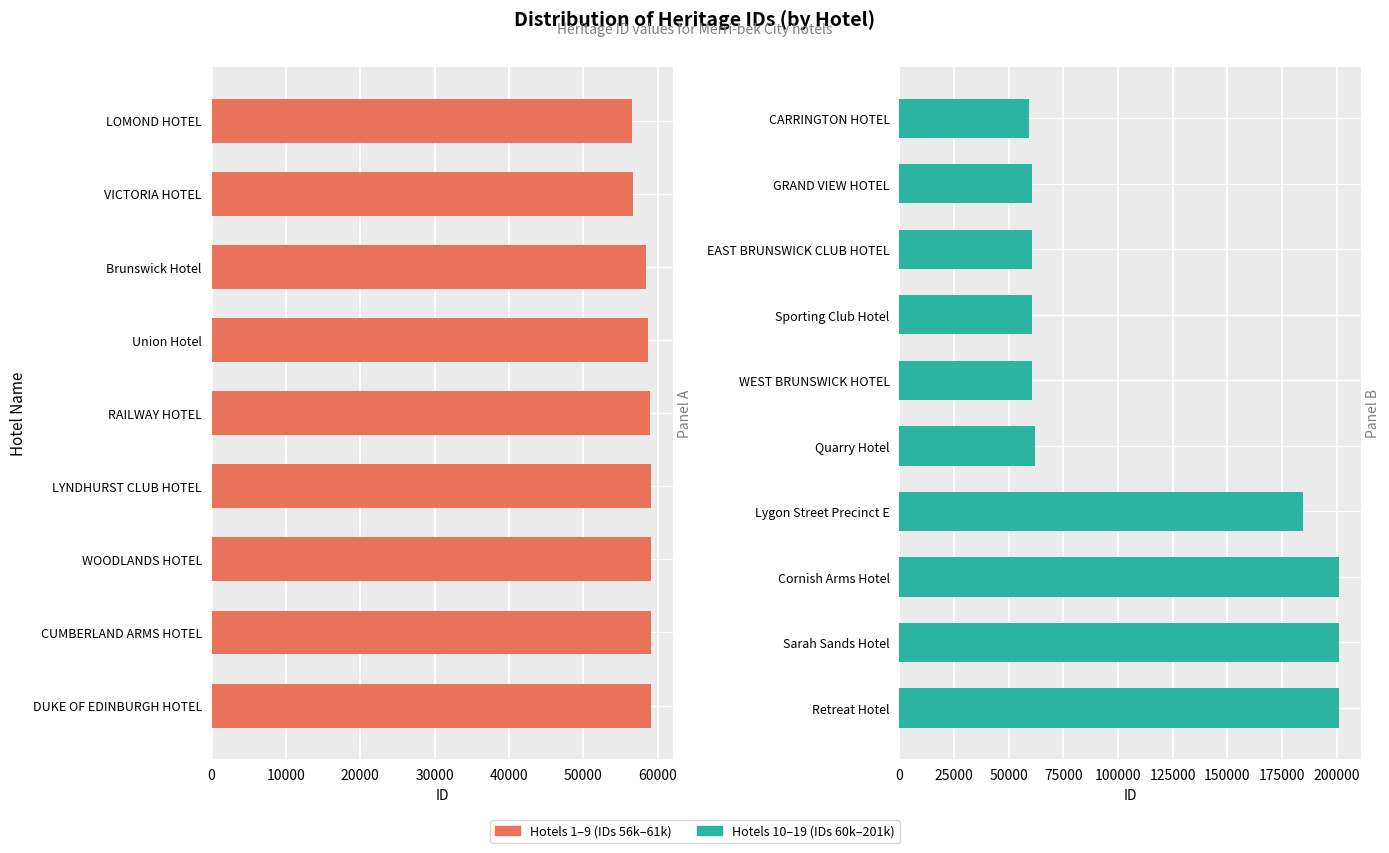

At which label is the value closest to 128825?

Lygon Street Precinct E